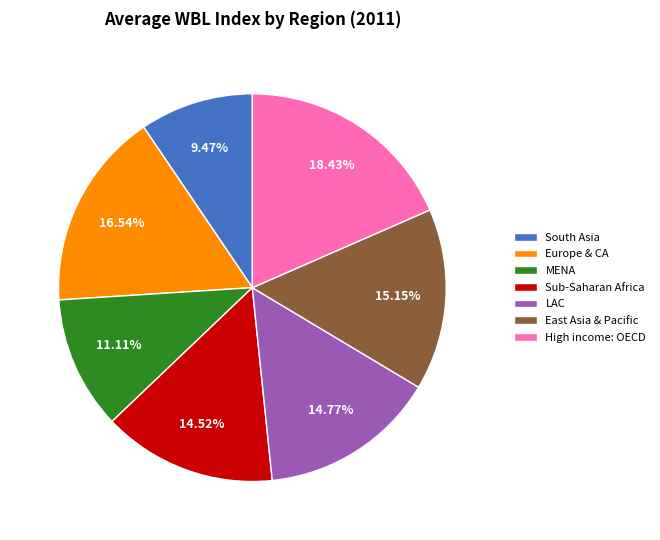

Is there any slice that represents more than half of the pie?

No